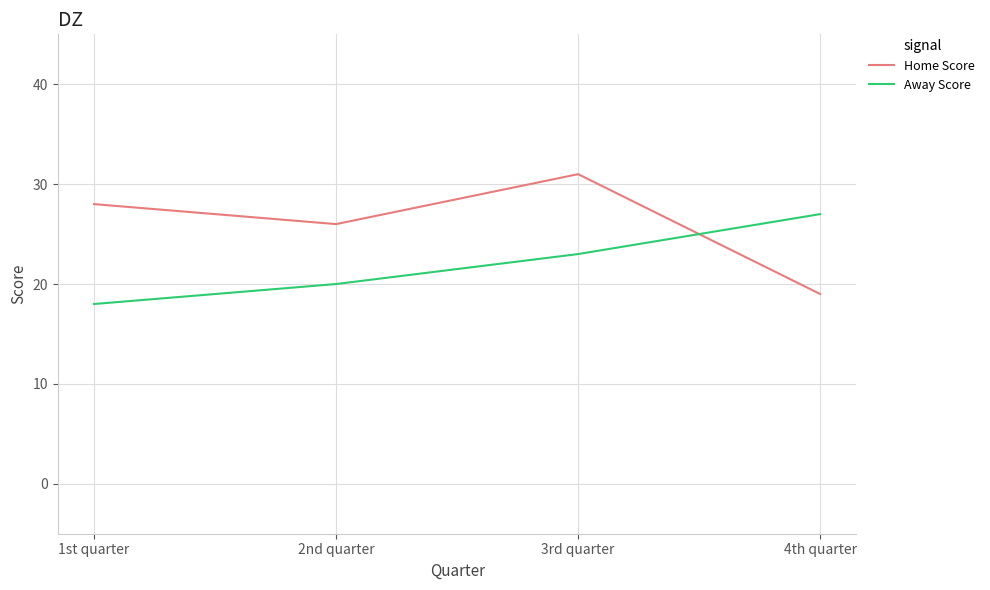

Reading left to right, extract all data points from this chart.

Home Score: 28	26	31	19
Away Score: 18	20	23	27